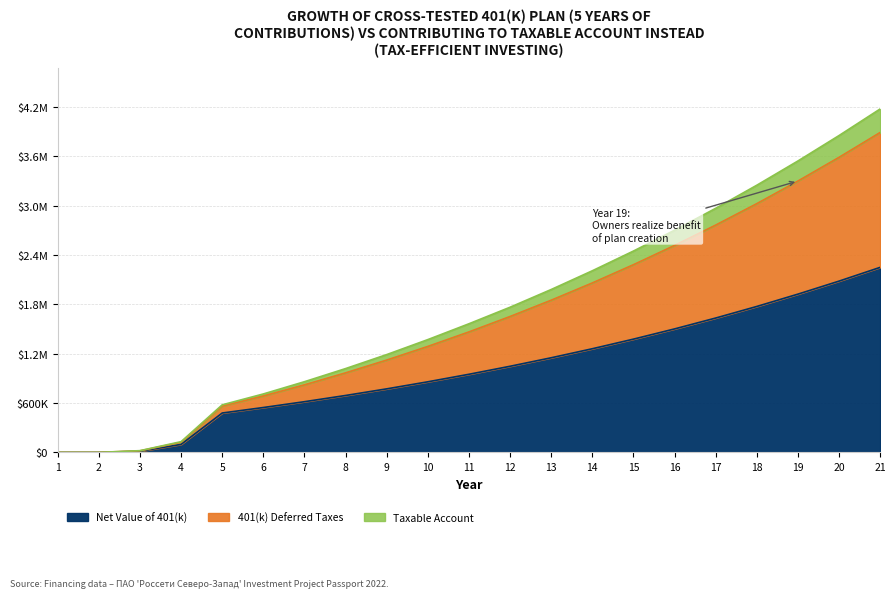

At how many categories does at least one series exceed 1827719?

9